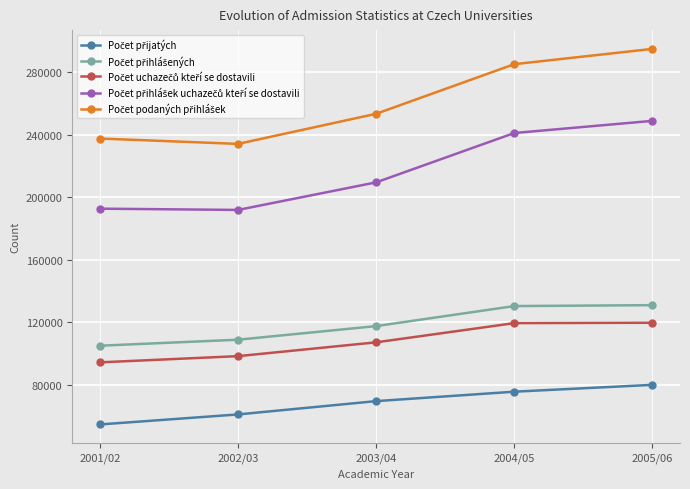

What is the label of the 2nd point from the right?

2004/05